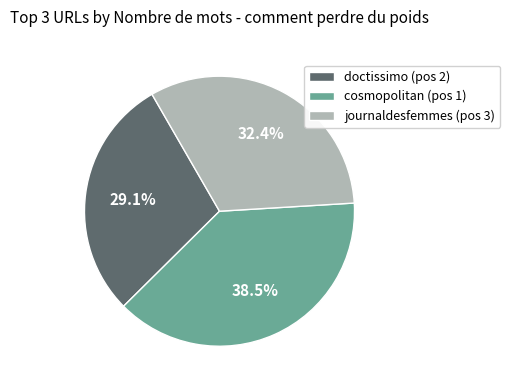

What is the smallest slice in the pie chart?

doctissimo (pos 2)